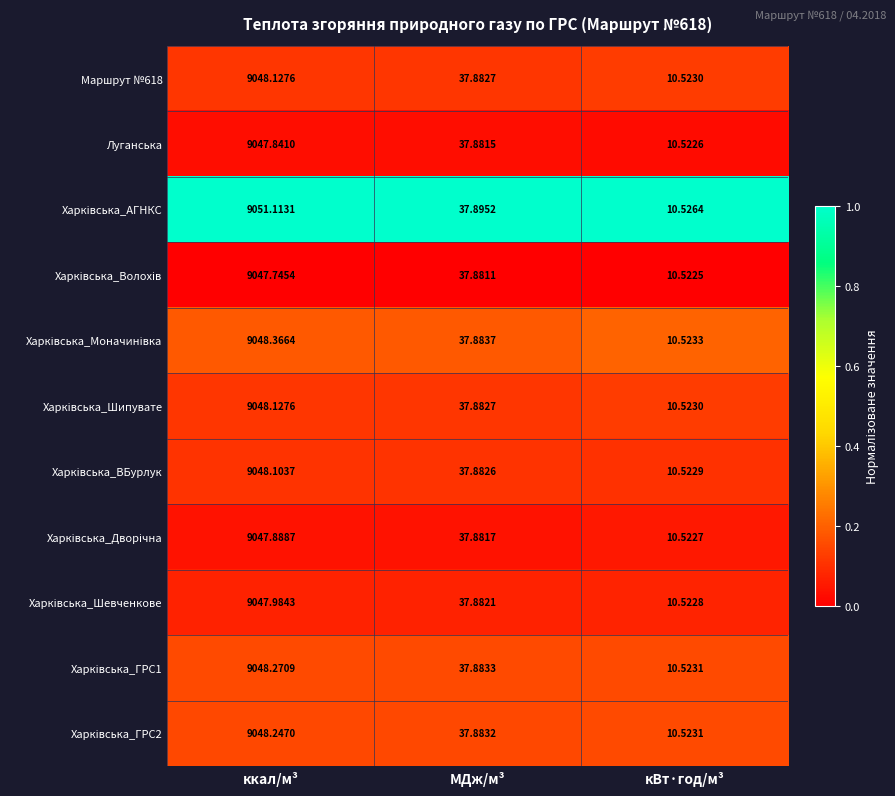

Which category has the lowest value across all series?

кВт·год/м³